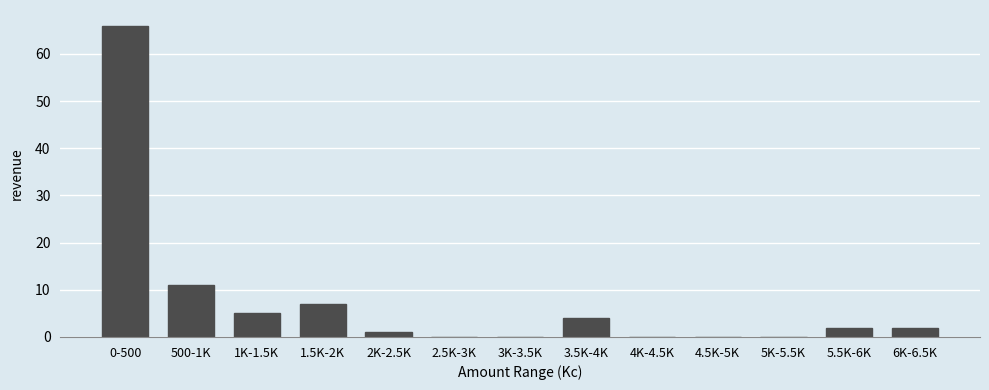

Reading left to right, list all the values displayed in this chart.

0-500=66	500-1K=11	1K-1.5K=5	1.5K-2K=7	2K-2.5K=1	2.5K-3K=0	3K-3.5K=0	3.5K-4K=4	4K-4.5K=0	4.5K-5K=0	5K-5.5K=0	5.5K-6K=2	6K-6.5K=2